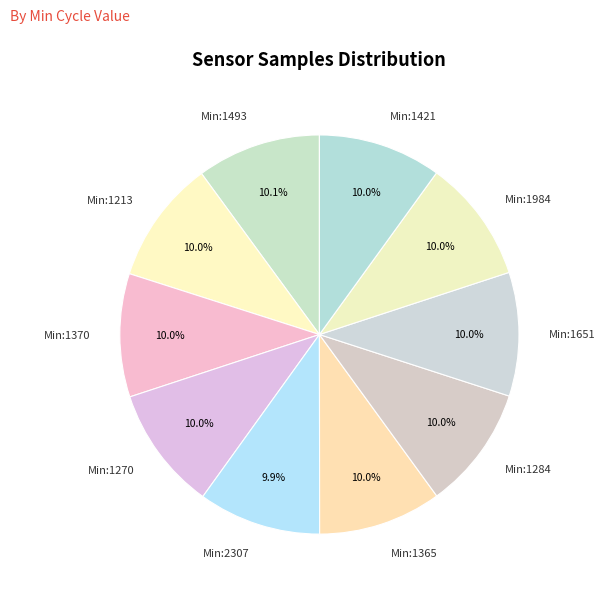

Combined, what portion of the pie is Min:1270 and Min:1284?

20.0%